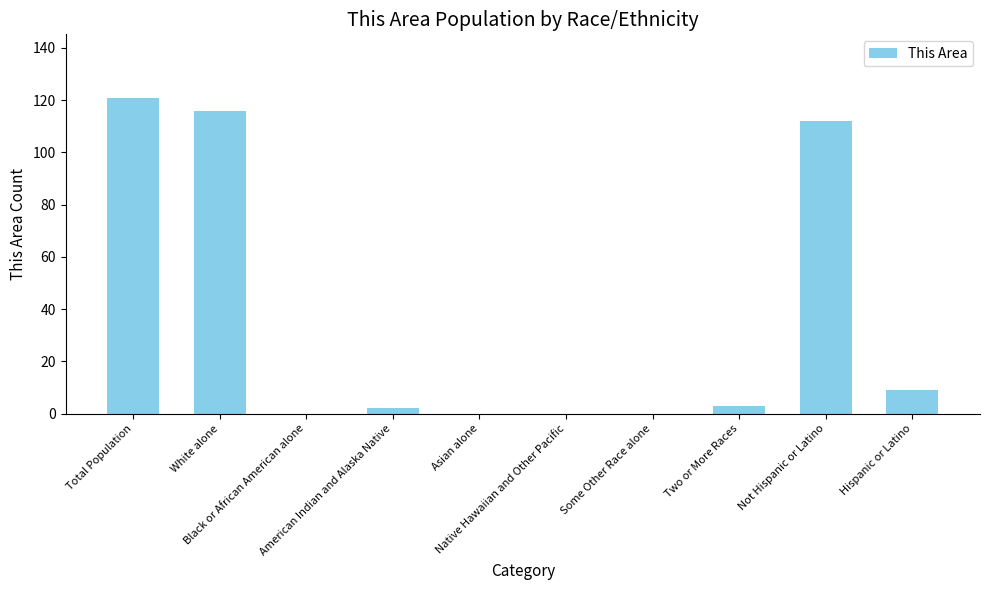

Where is the data nearest to the value 60?

Hispanic or Latino